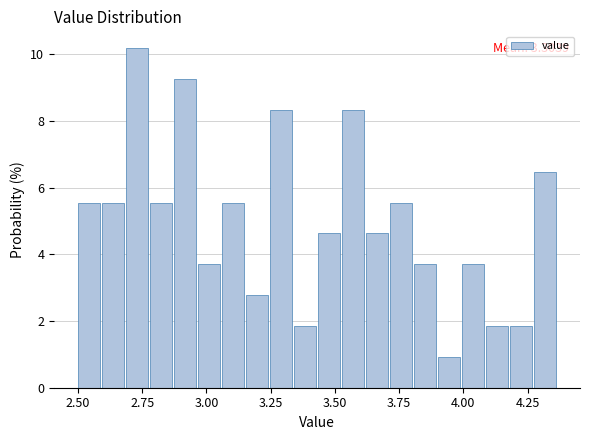

Around what value on the x-axis is the tallest bar? Give the approximate position of its centre, as read against the axis.

2.75